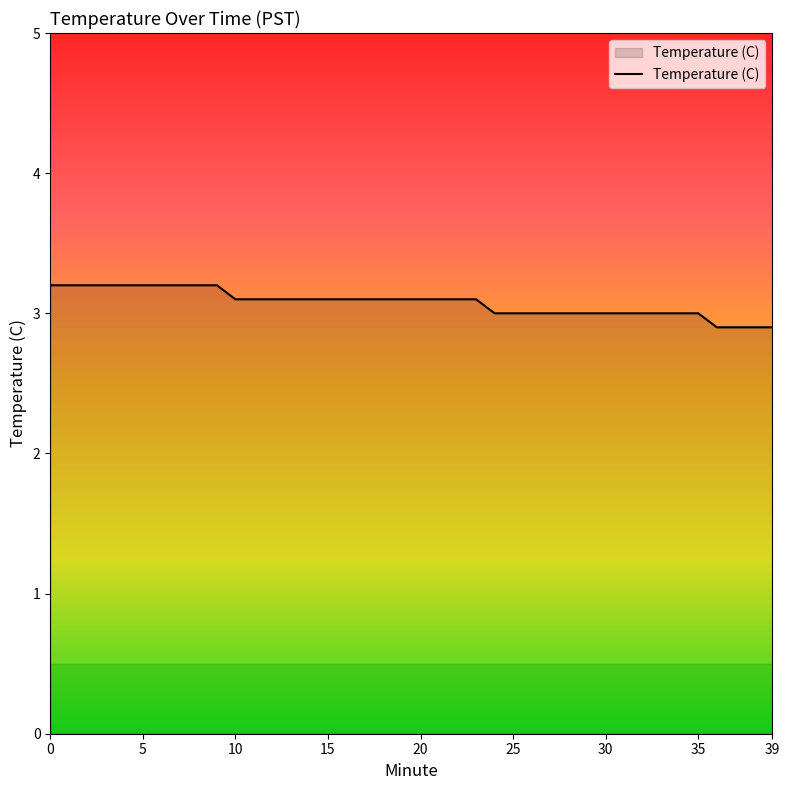

What is the minimum value shown in the chart?

2.9